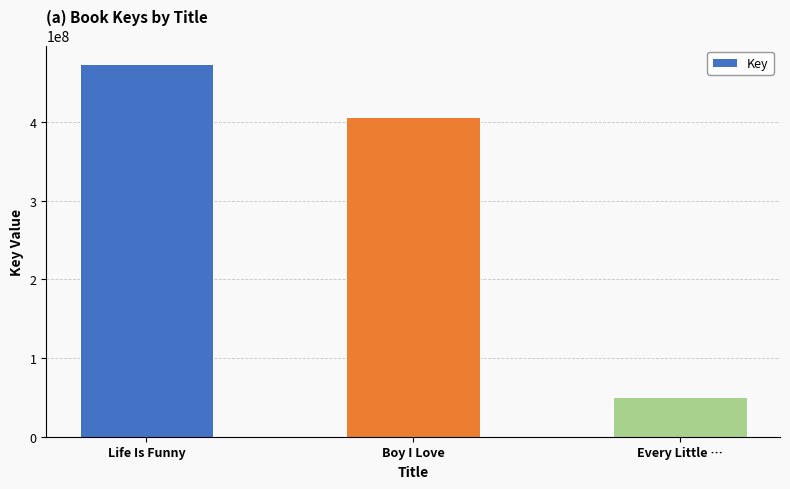

What is the change in value from Boy I Love to Every Little …?

-357315176